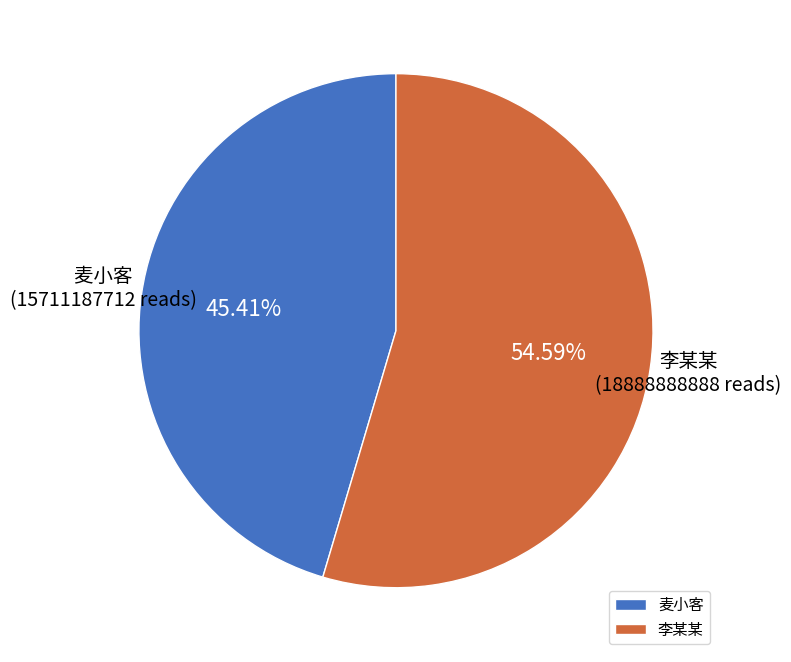

To the nearest percent, what portion does 李某某 represent?

55%